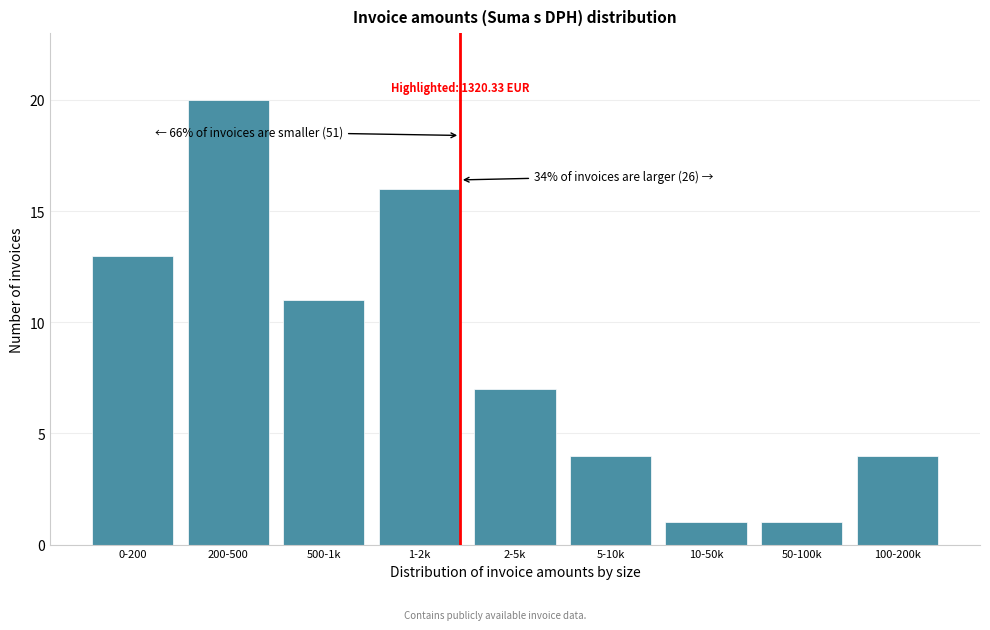

Reading left to right, transcribe all the data shown in this chart.

13	20	11	16	7	4	1	1	4